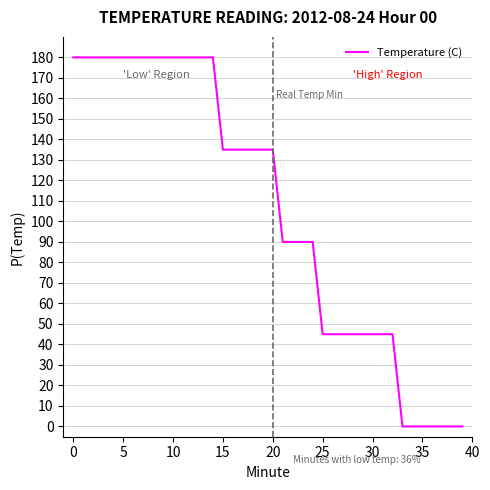

What is the greatest value displayed?

180.0